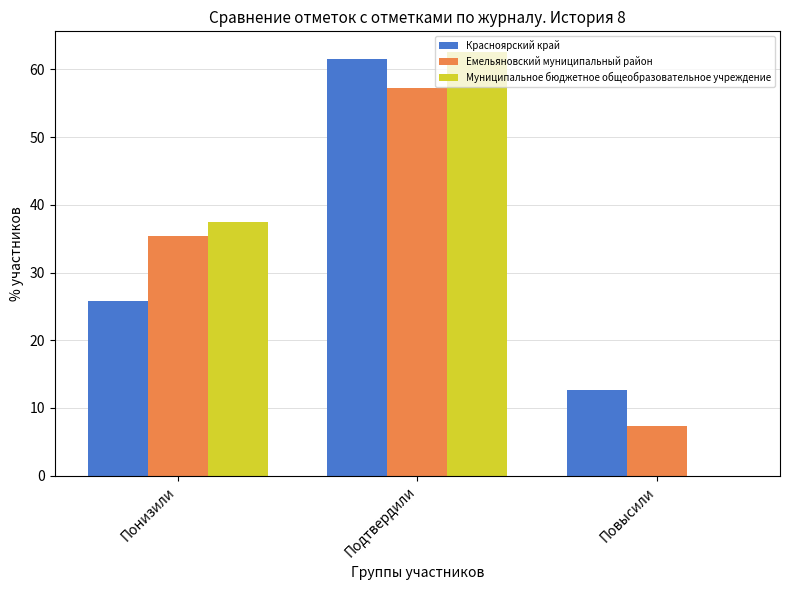

What are all the series names shown in the legend?

Красноярский край, Емельяновский муниципальный район, Муниципальное бюджетное общеобразовательное учреждение